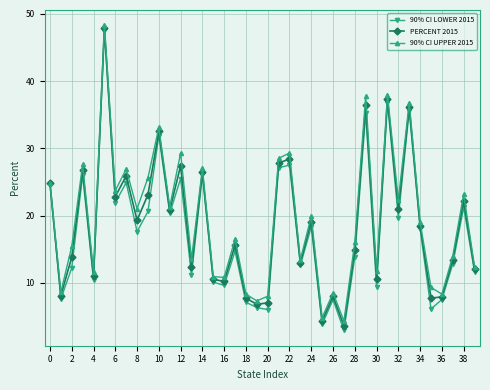

What is the value of the 90% CI LOWER 2015 point at the 17th from the left?

9.6